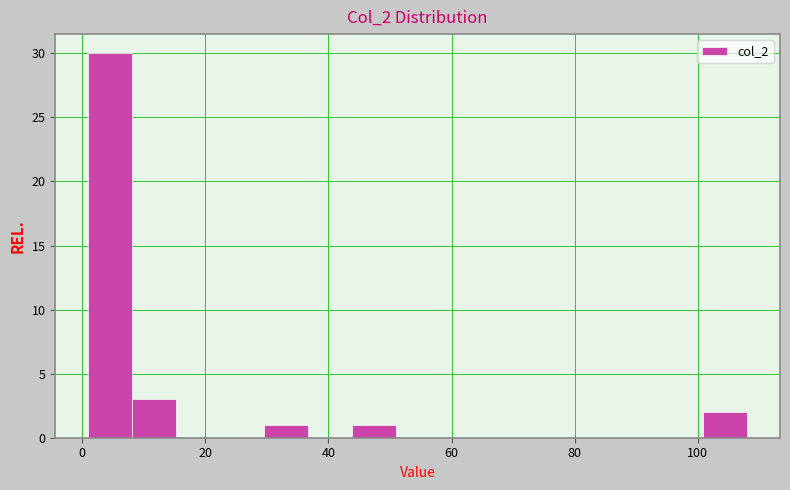

Around what value on the x-axis is the tallest bar? Give the approximate position of its centre, as read against the axis.

4